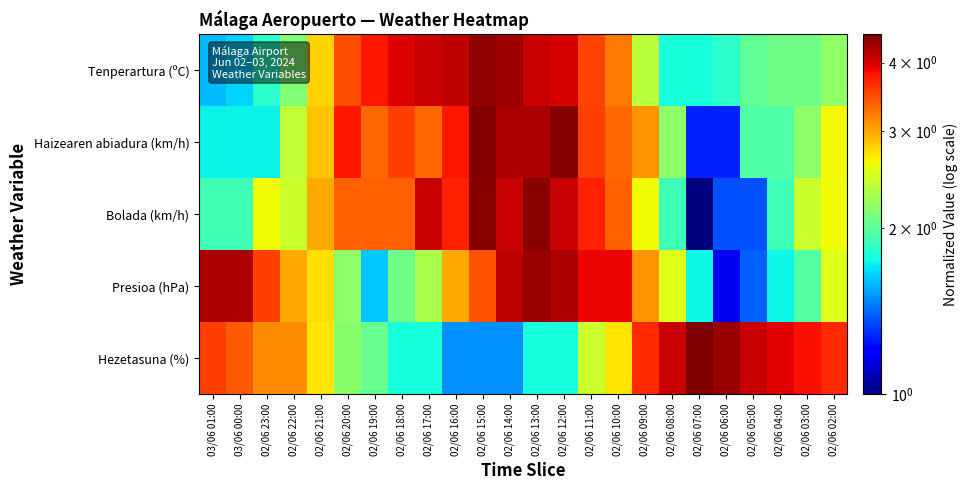

Which series has the largest range (max minus min)?

Bolada (km/h)